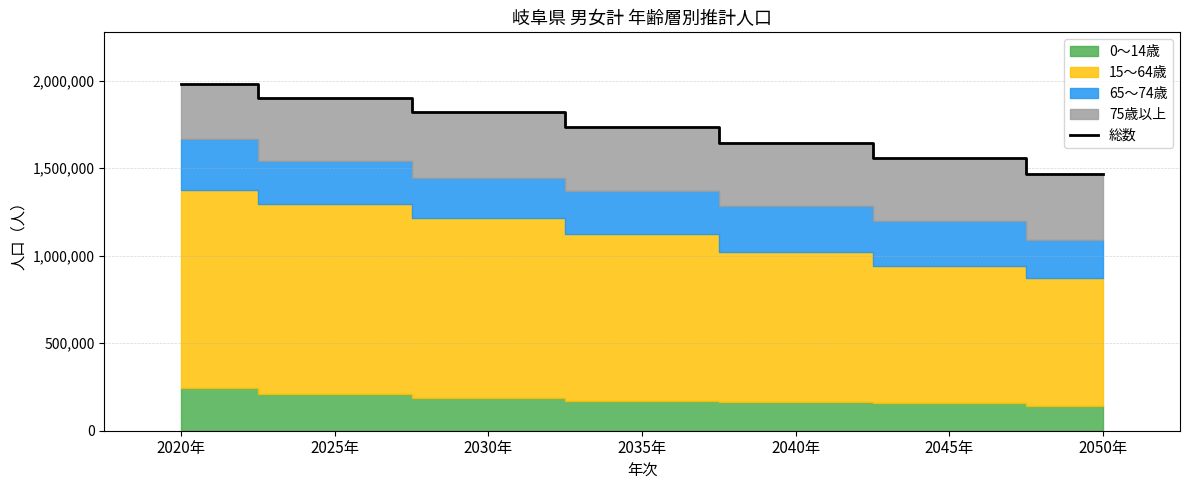

How many values exceed 1734135?

3